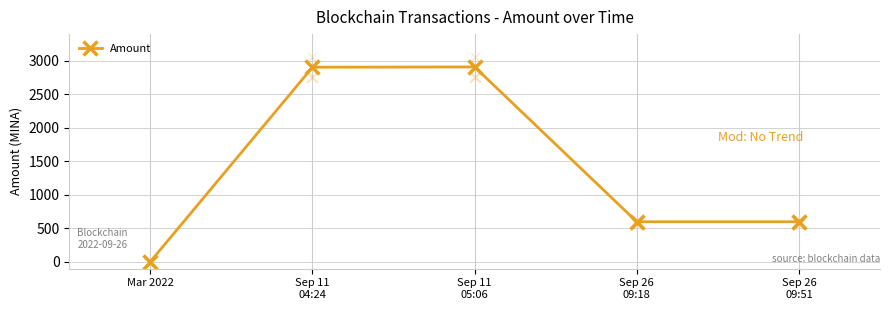

What is the change in value from Mar 2022 to Sep 11
05:06?

+2904.9